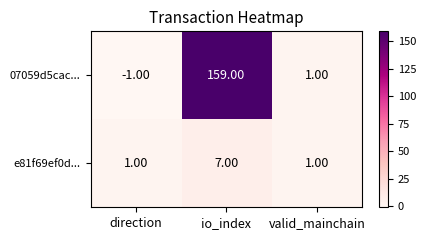

What is the average value of the 07059d5cac... series?

53